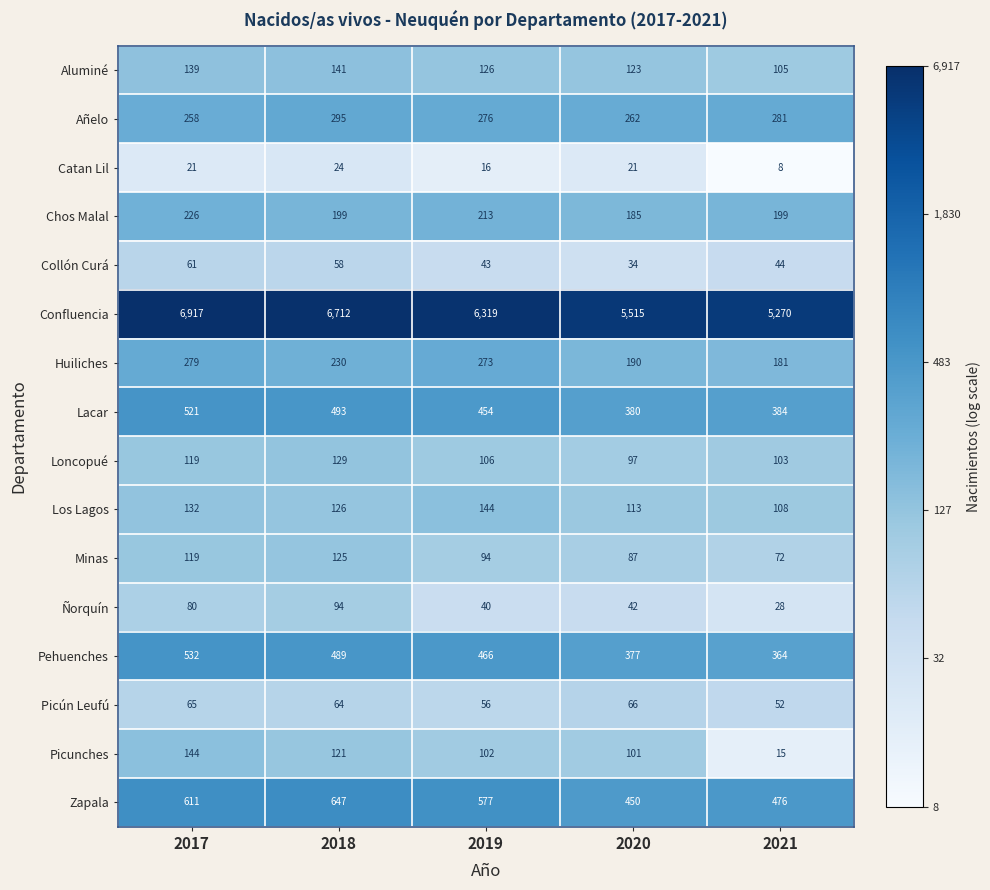

List the labels in order of Añelo value, largest first.

2018, 2021, 2019, 2020, 2017